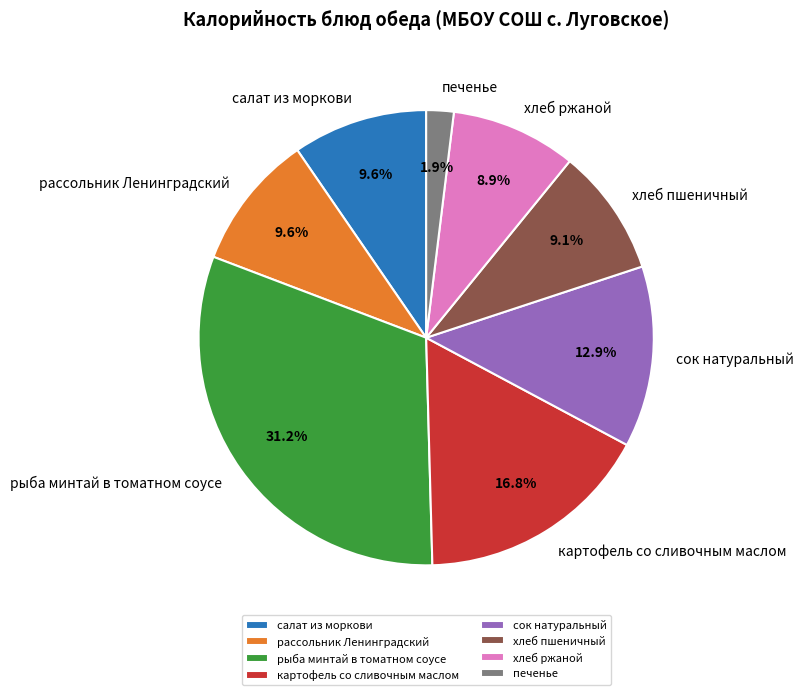

How many slices are in this pie chart?

8